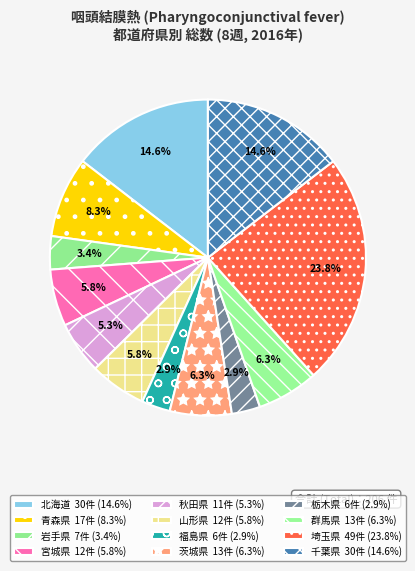

To the nearest percent, what is the difference between the largest and smallest slice percentages?

21%